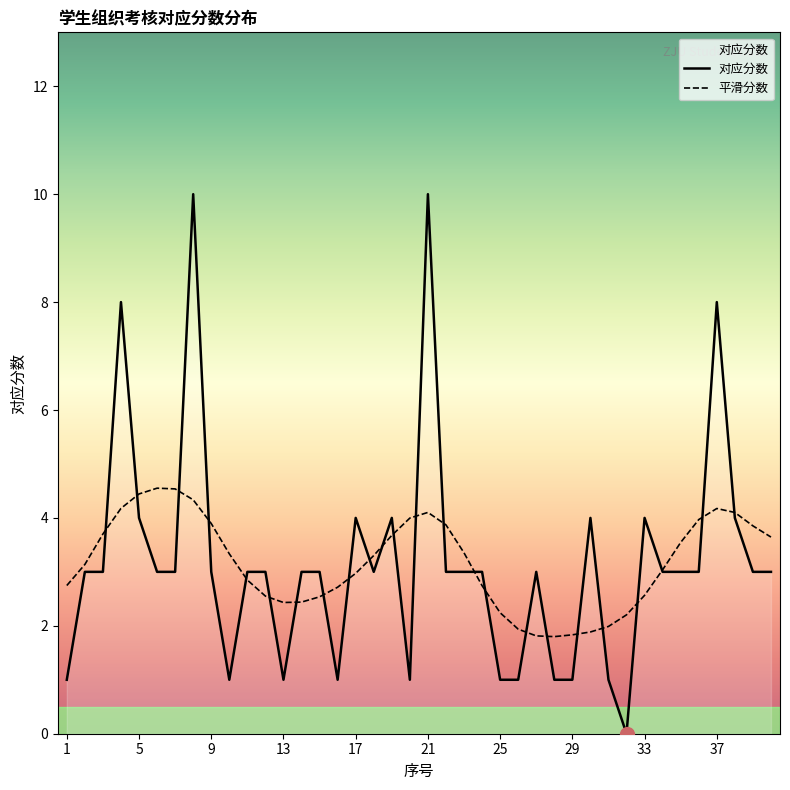

What is the maximum value for 对应分数?

10.0